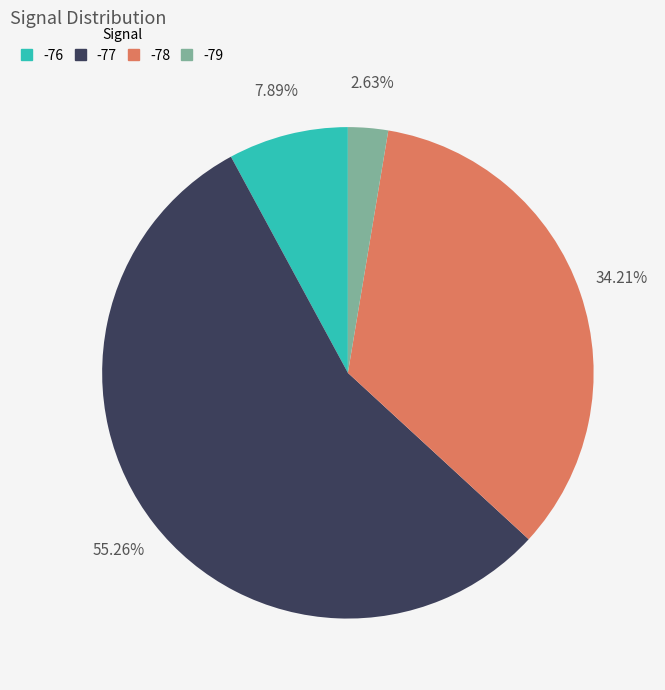

Count the number of slices in the pie.

4